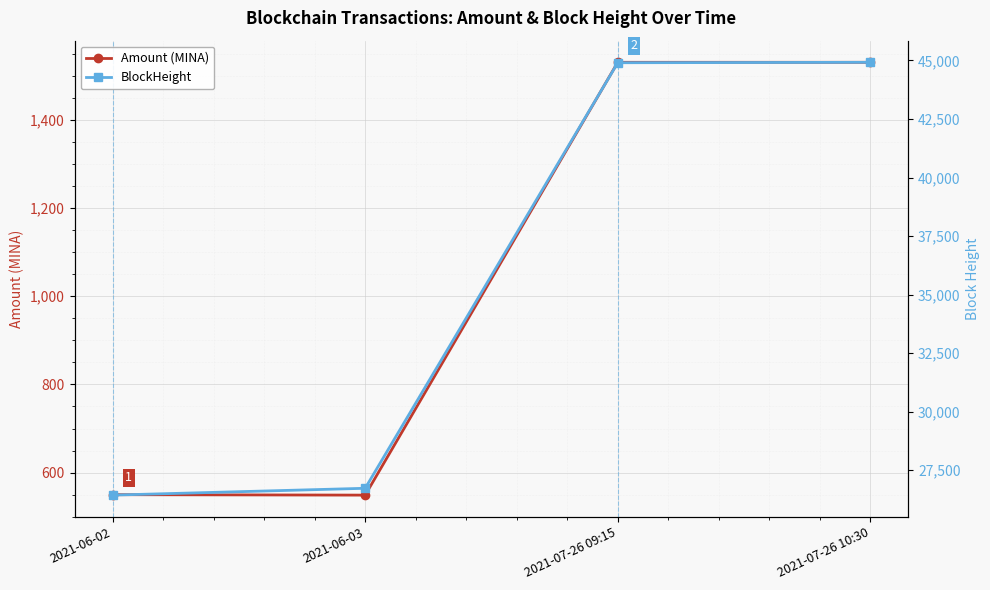

List the series in order of their peak value, highest first.

BlockHeight, Amount (MINA)